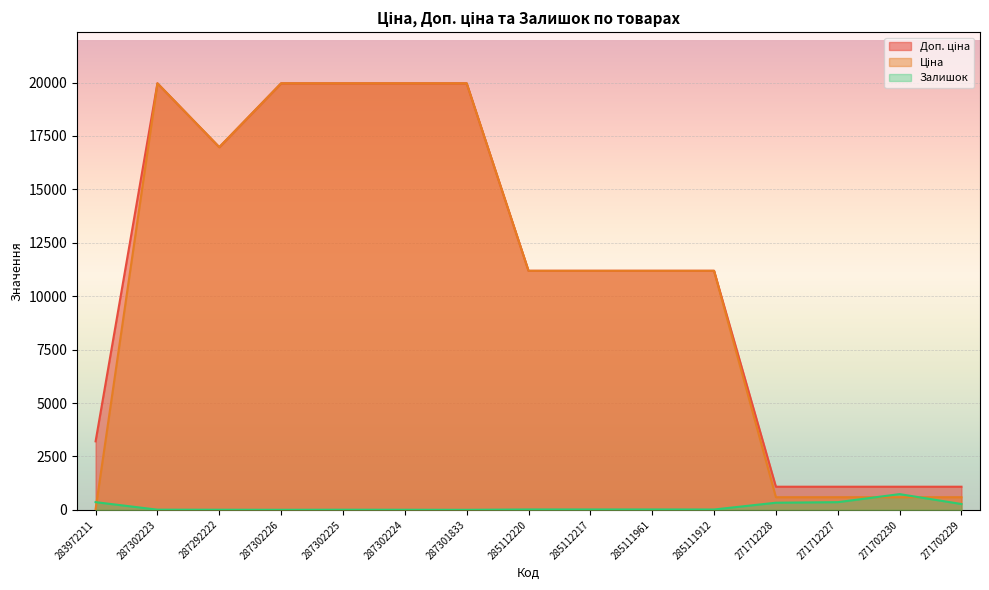

Reading left to right, extract all data points from this chart.

Доп. ціна: 3205.0	19964.2	16976.3	19964.2	19964.2	19964.2	19964.2	11188.2	11188.2	11188.2	11188.2	1081.7	1081.7	1081.7	1081.7
Ціна: 32.0	19964.2	16976.3	19964.2	19964.2	19964.2	19964.2	11188.2	11188.2	11188.2	11188.2	589.9	589.9	589.9	589.9
Залишок: 360.0	7.0	4.0	1.0	5.0	3.0	0.0	17.0	17.0	17.0	15.0	333.0	359.0	735.0	272.0